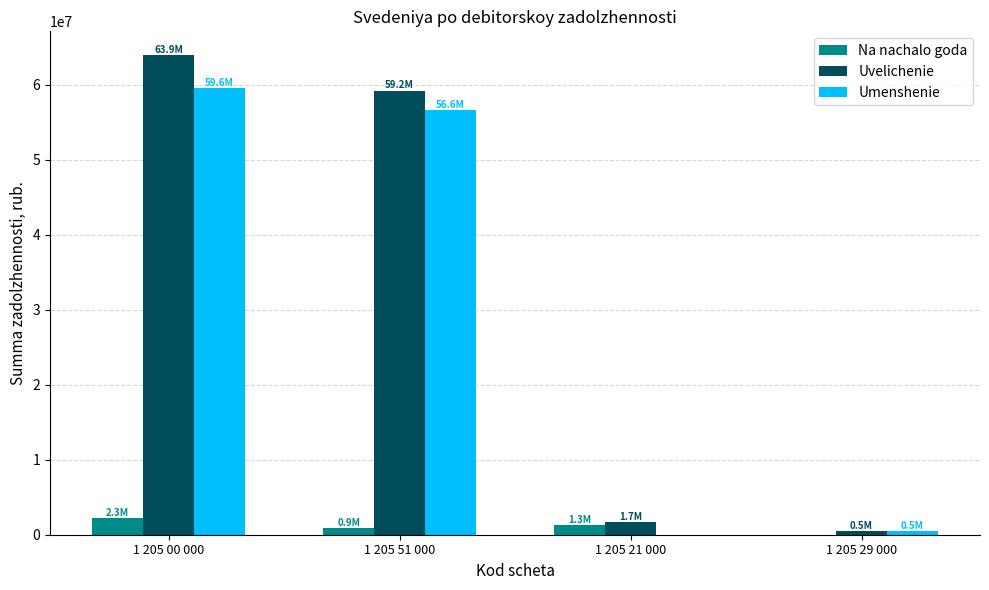

What is the sum of all Umenshenie values?

116656479.3